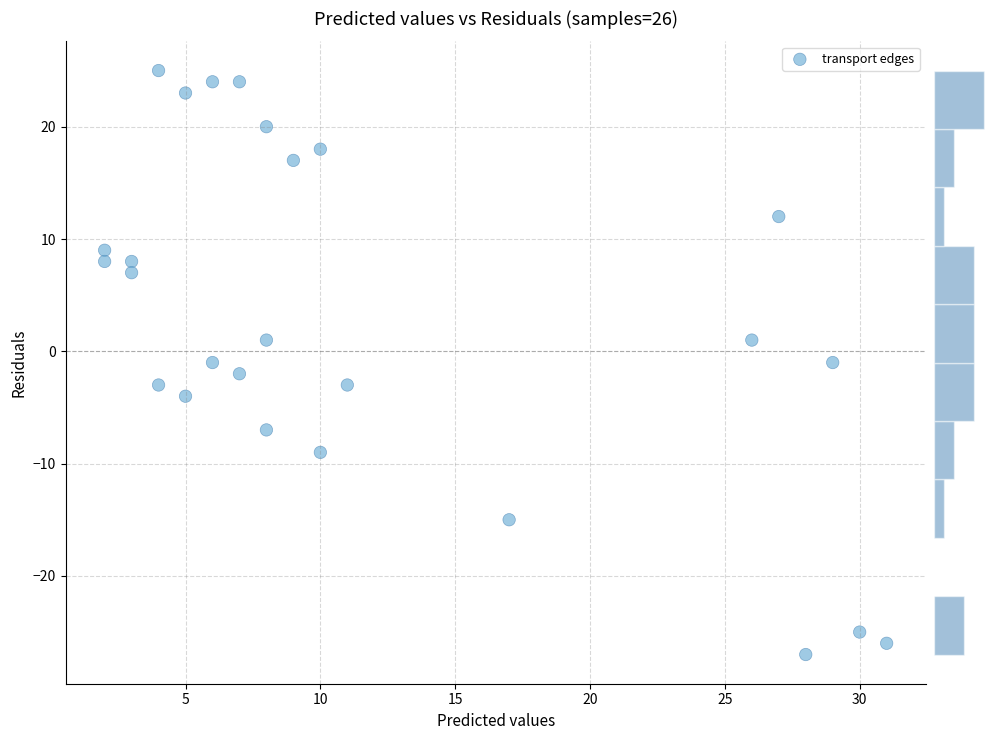

What is the range of X values (max minus min)?

29